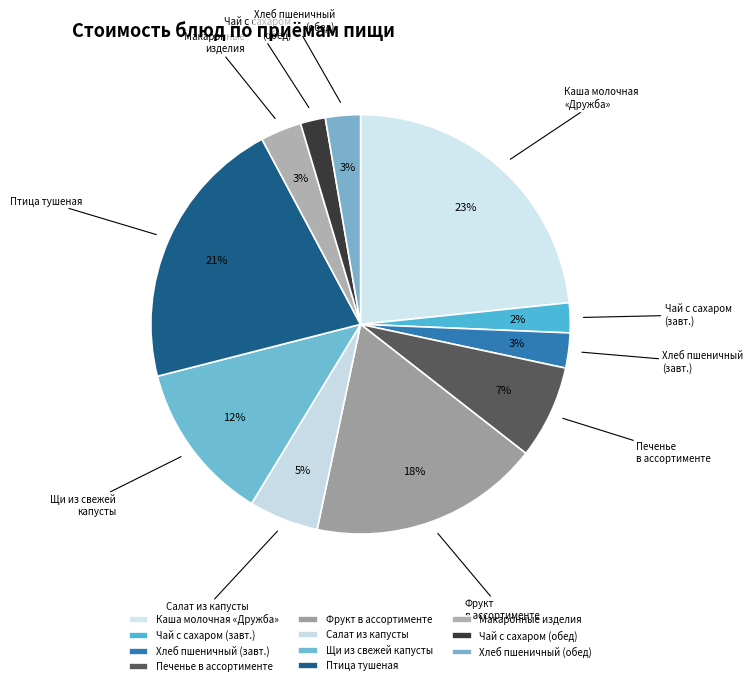

Combined, do Щи из свежей капусты and Чай с сахаром (завт.) account for over 50%?

No